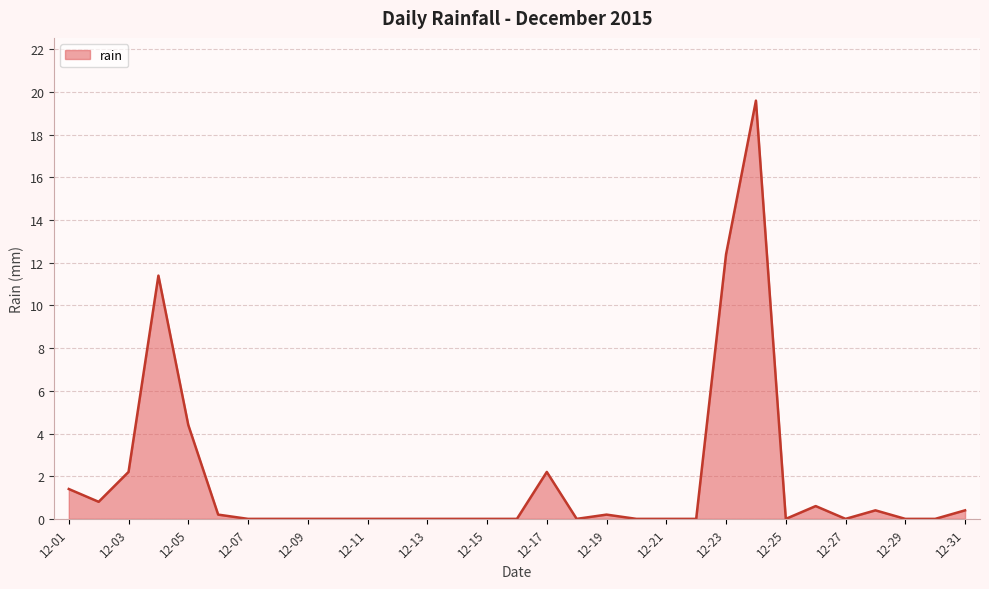

Reading left to right, what are all the values shown in this chart?

1.4	0.8	2.2	11.4	4.4	0.2	0.0	0.0	0.0	0.0	0.0	0.0	0.0	0.0	0.0	0.0	2.2	0.0	0.2	0.0	0.0	0.0	12.4	19.6	0.0	0.6	0.0	0.4	0.0	0.0	0.4